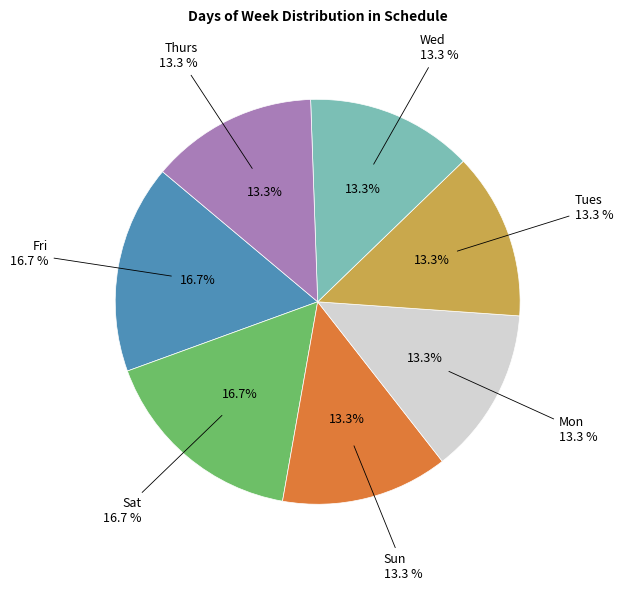

What is the change in value from Fri to Thurs?

-1